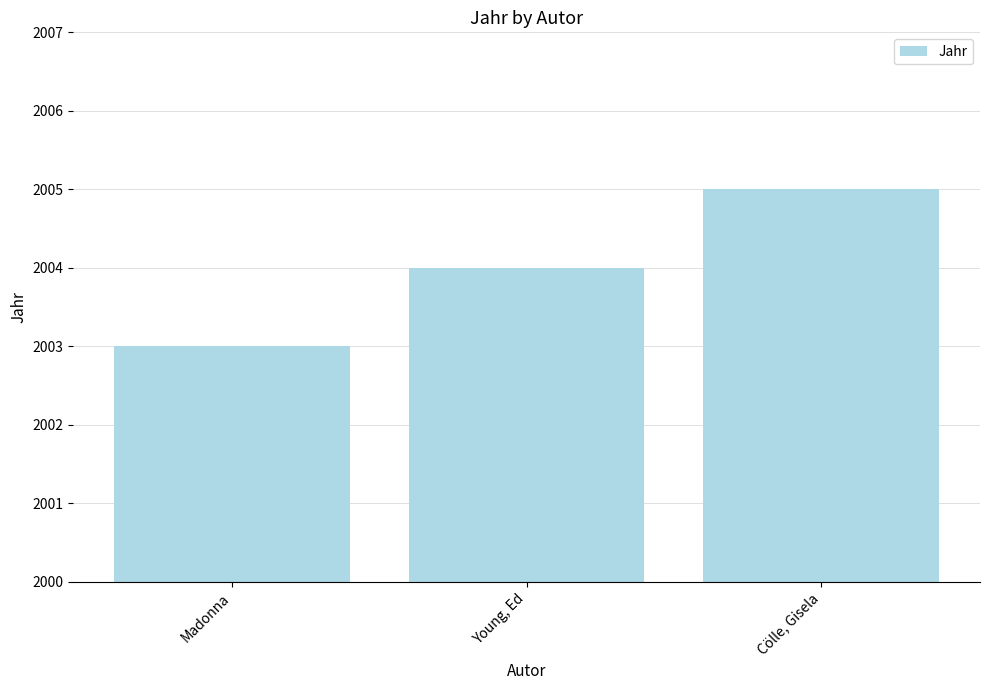

At which category does the chart reach its peak across all series?

Cölle, Gisela